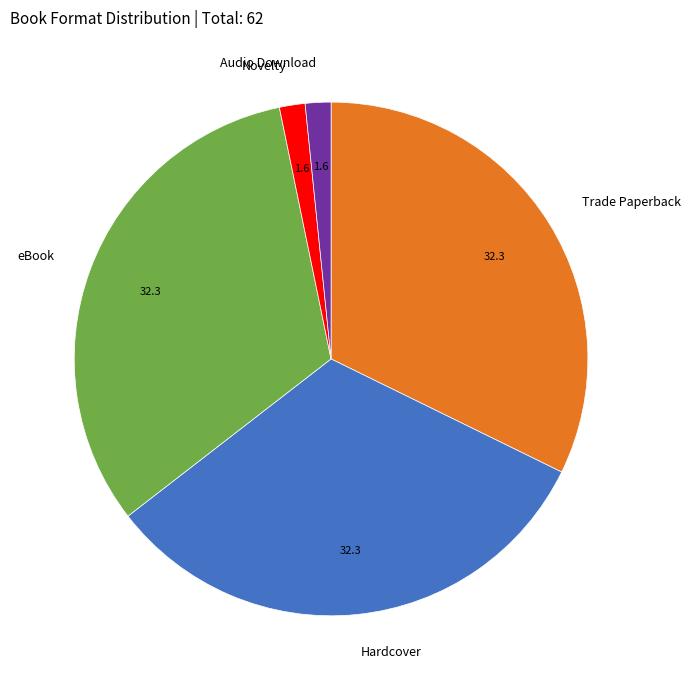

Does Novelty represent more than half of the total?

No